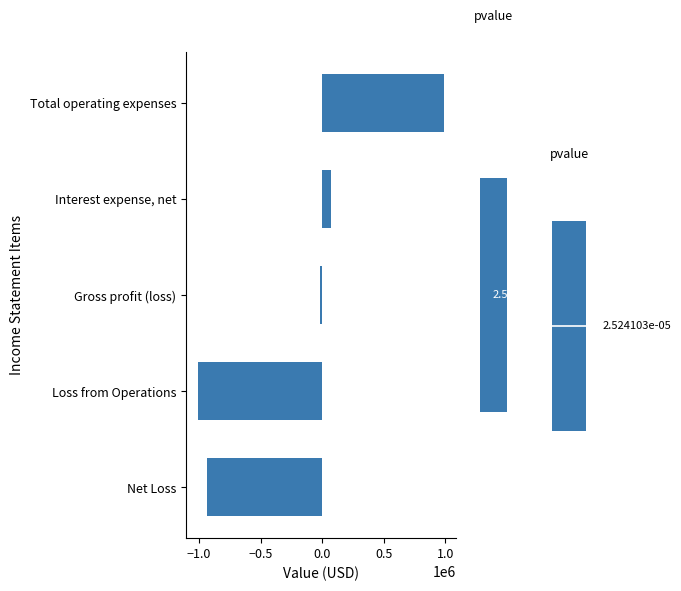

True or false: the data shows 473220 at Total operating expenses.

False